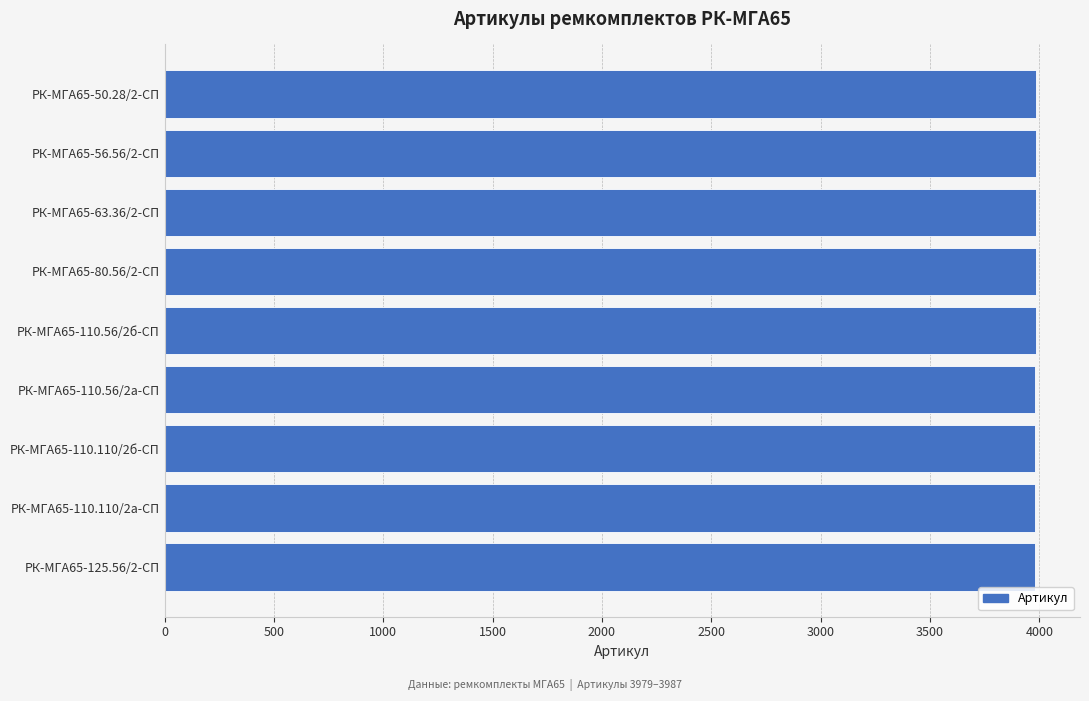

The value at РК-МГА65-125.56/2-СП is 3979. True or false?

True